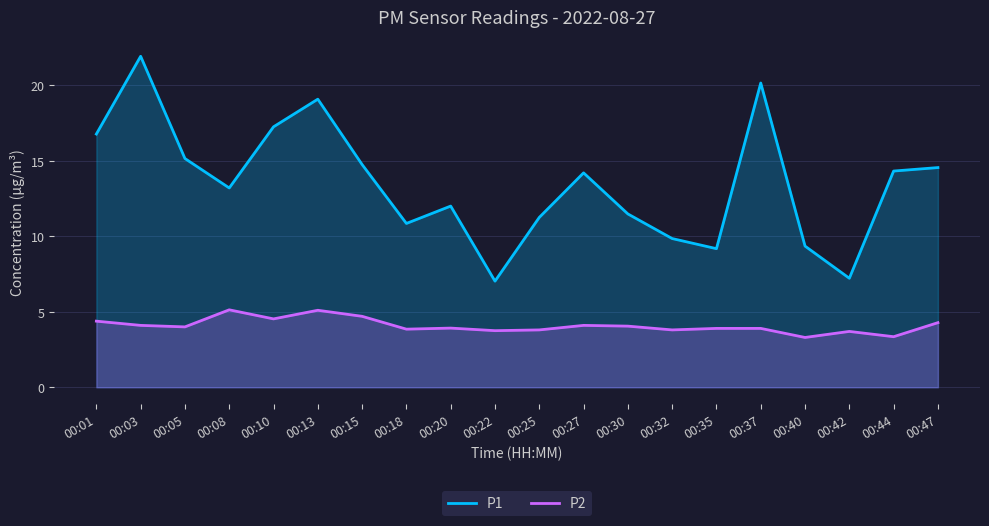

Rank the series by their average value, from lowest to highest.

P2, P1